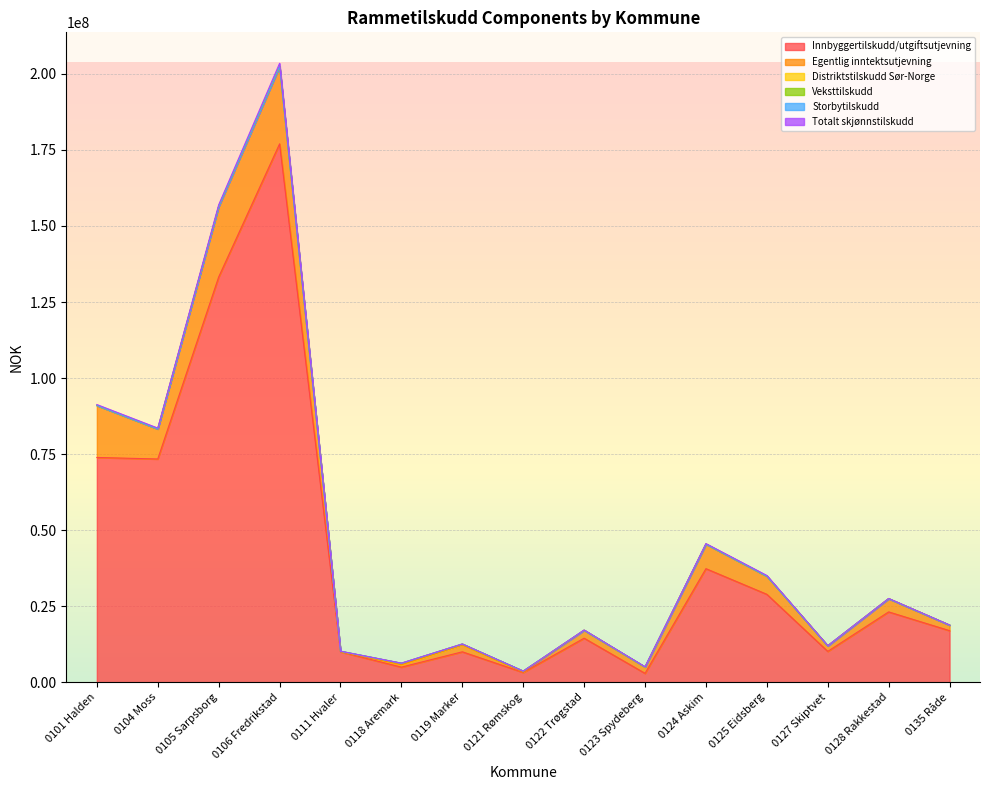

Between 0105 Sarpsborg and 0127 Skiptvet, which series saw the biggest shift?

Innbyggertilskudd/utgiftsutjevning